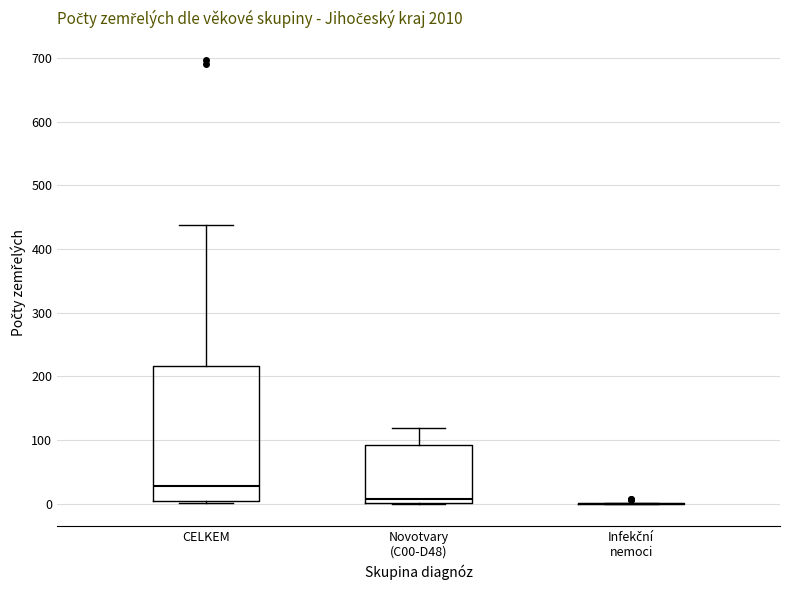

Where is the lower edge of the box for CELKEM on the y-axis? The values are not printed on the chart, so give them approximately, as read against the axis.

10